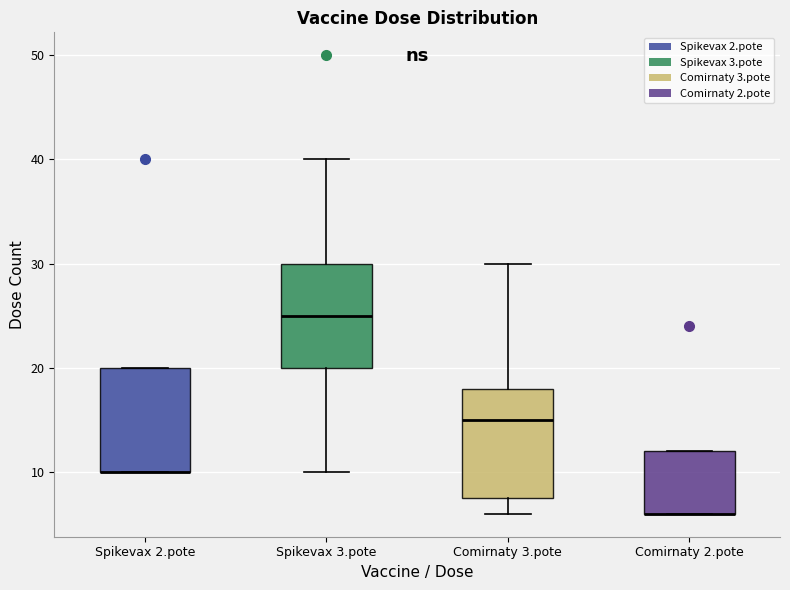

Reading left to right, read every box against the y-axis: the position of its median line, the range the box covers, and the ends of its whiskers. The values are not printed on the chart, so give them approximately, as read against the axis.

Spikevax 2.pote: median 10 (drawn on the box's lower edge), box 10 to 20, whiskers 10 to 20
Spikevax 3.pote: median 25, box 20 to 30, whiskers 10 to 40
Comirnaty 3.pote: median 15, box 8 to 18, whiskers 6 to 30
Comirnaty 2.pote: median 6 (drawn on the box's lower edge), box 6 to 12, whiskers 6 to 12